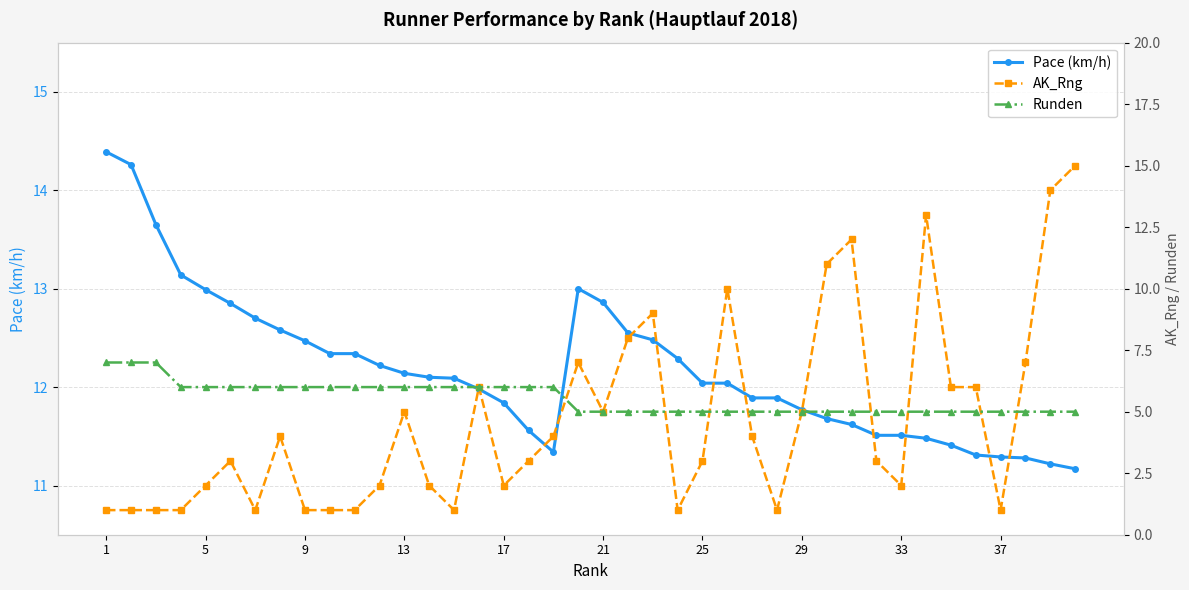

The Pace (km/h) series shows 7.9 at 17. True or false?

False